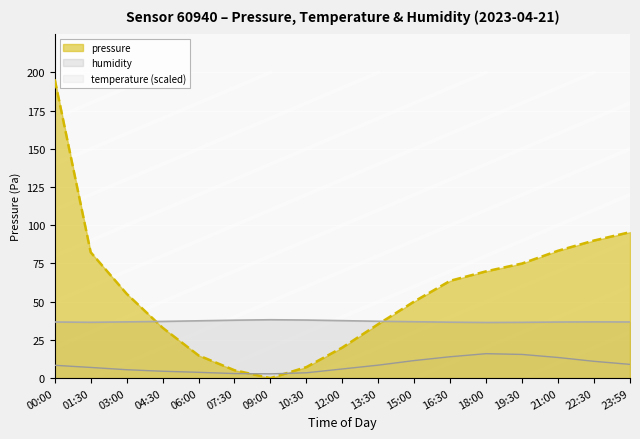

True or false: pressure has a value of 129.1 at 21:00.

False